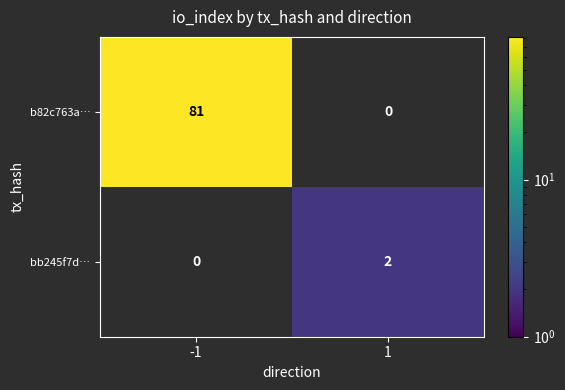

Is it true that bb245f7d… equals 1 at 1?

False